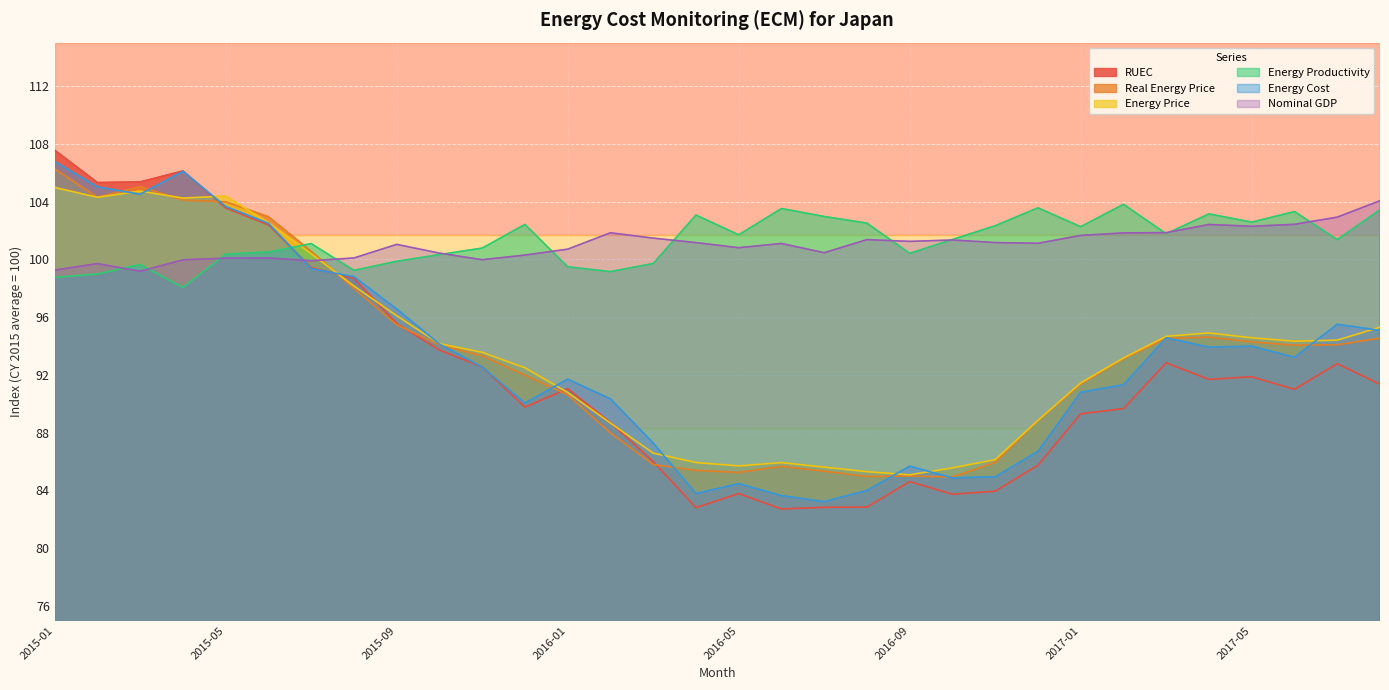

What is the label of the 26th point from the left?

2017-02